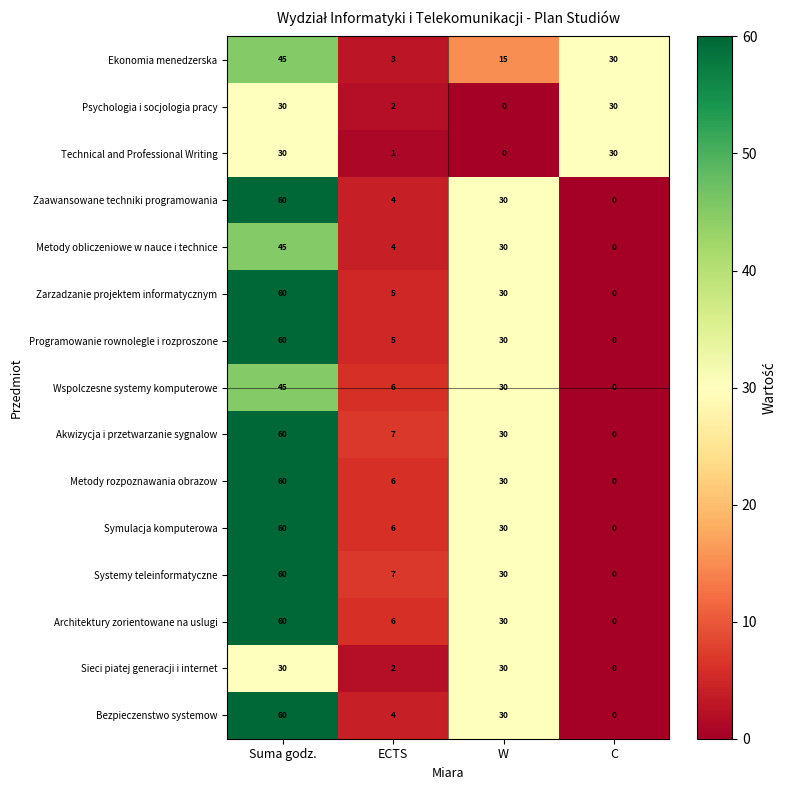

What value does the Ekonomia menedzerska series have at Suma godz.?

45